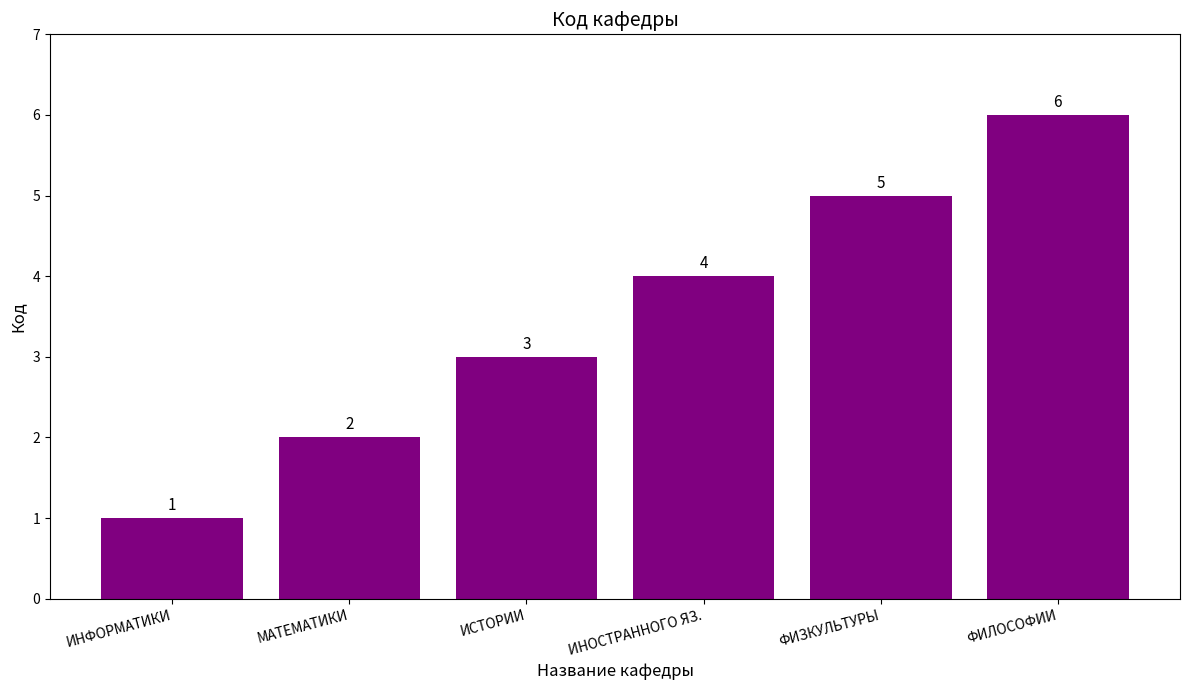

The chart shows a value of 4 at ИНОСТРАННОГО ЯЗ.. True or false?

True